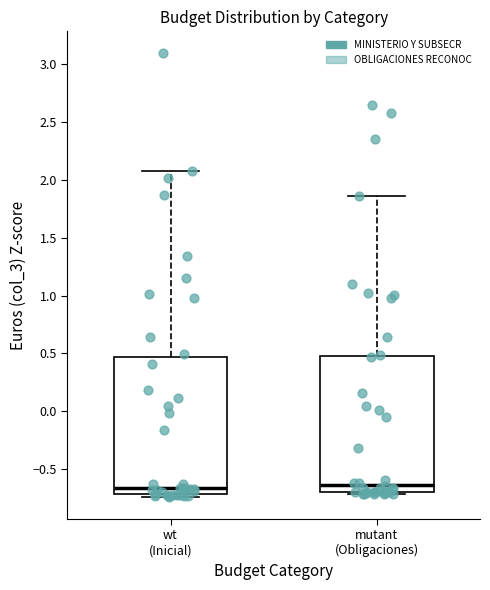

Where does the median line of the box for mutant (Obligaciones) sit on the y-axis? The values are not printed on the chart, so give them approximately, as read against the axis.

-0.65